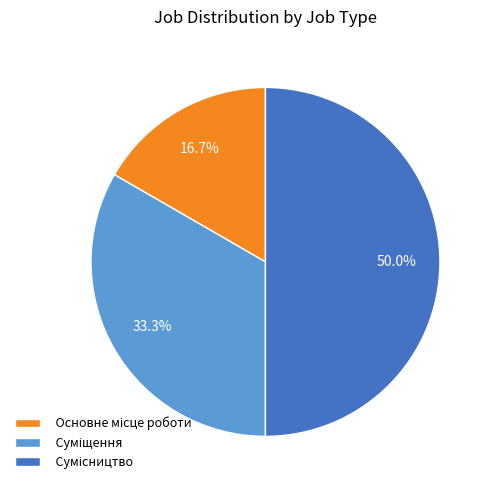

What is the change in value from Суміщення to Сумісництво?

+1